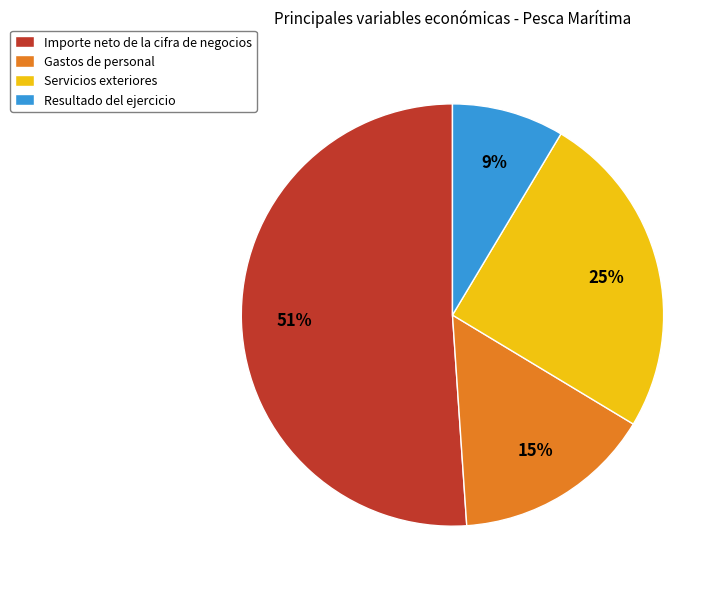

What percentage is the Importe neto de la cifra de negocios slice, to the nearest percent?

51%